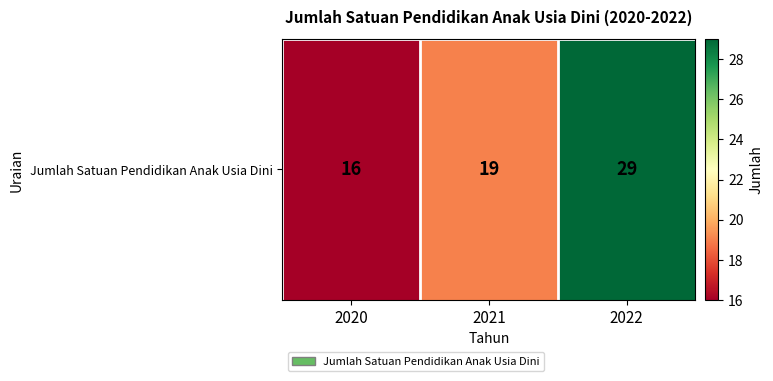

Reading right to left, transcribe all the data shown in this chart.

2022=29	2021=19	2020=16